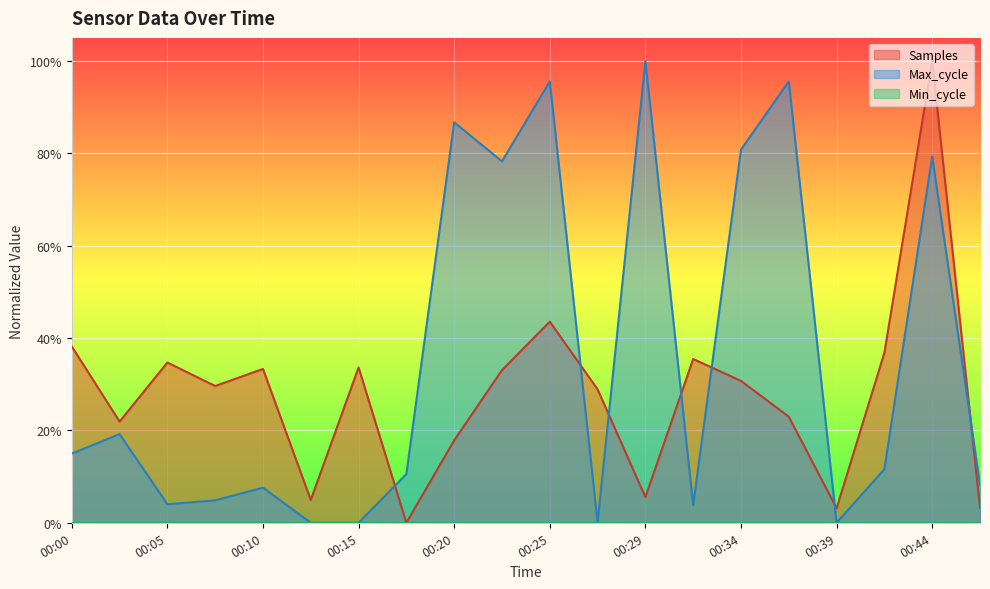

Which series has the largest total across all categories?

Max_cycle